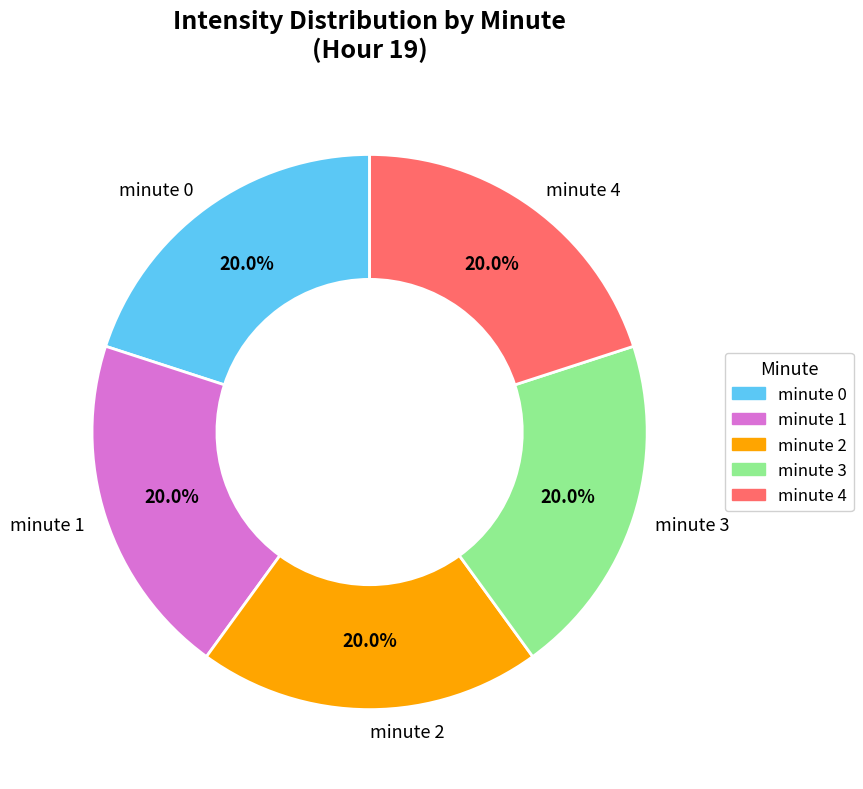

Does any single category account for the majority?

No